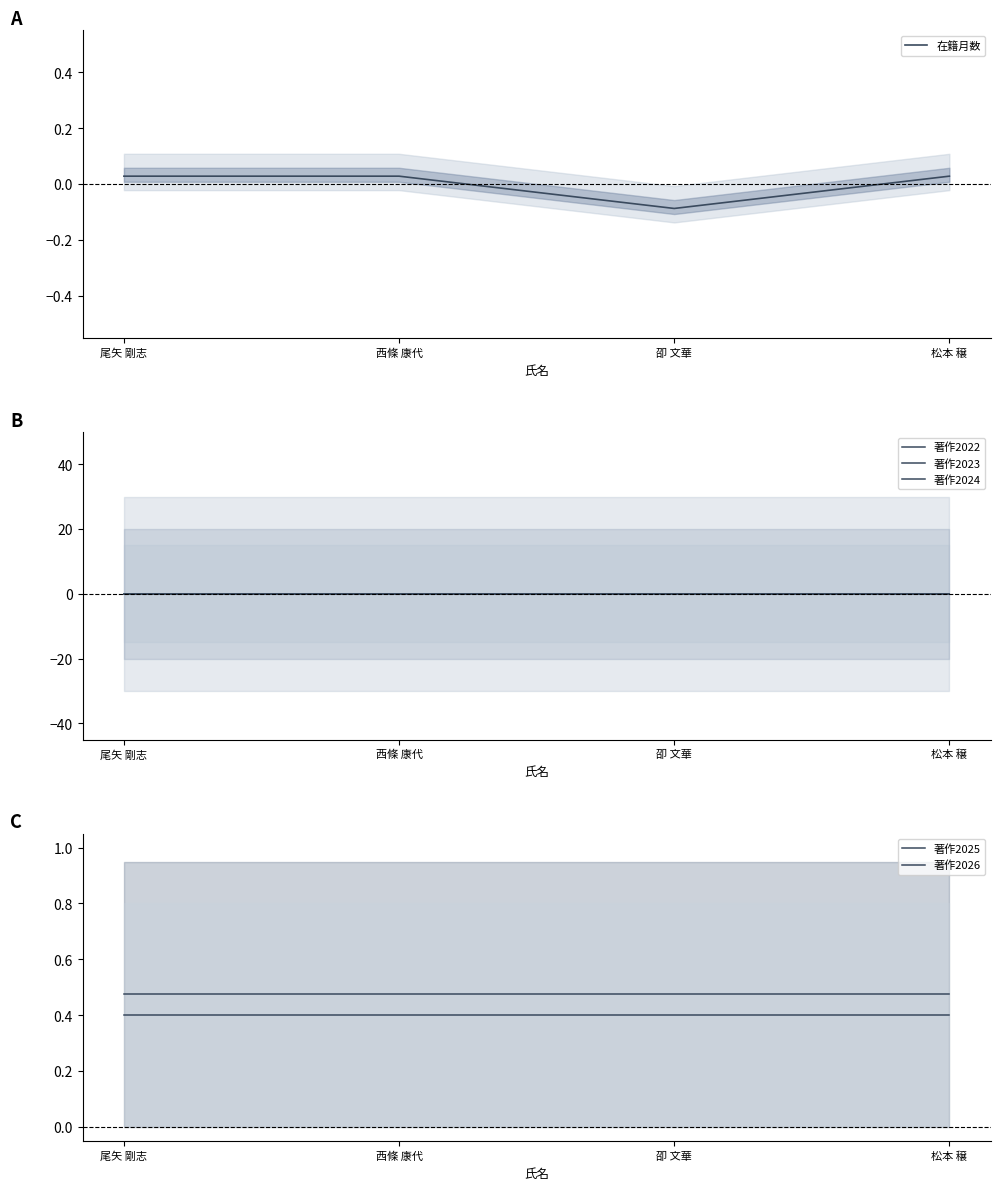

Reading left to right, extract all data points from this chart.

在籍月数: 尾矢 剛志=0.0	西條 康代=0.0	卲 文華=-0.1	松本 穣=0.0
著作2022: 尾矢 剛志=0.0	西條 康代=0.0	卲 文華=0.0	松本 穣=0.0
著作2023: 尾矢 剛志=0.0	西條 康代=0.0	卲 文華=0.0	松本 穣=0.0
著作2024: 尾矢 剛志=0.0	西條 康代=0.0	卲 文華=0.0	松本 穣=0.0
著作2025: 尾矢 剛志=0.5	西條 康代=0.5	卲 文華=0.5	松本 穣=0.5
著作2026: 尾矢 剛志=0.4	西條 康代=0.4	卲 文華=0.4	松本 穣=0.4